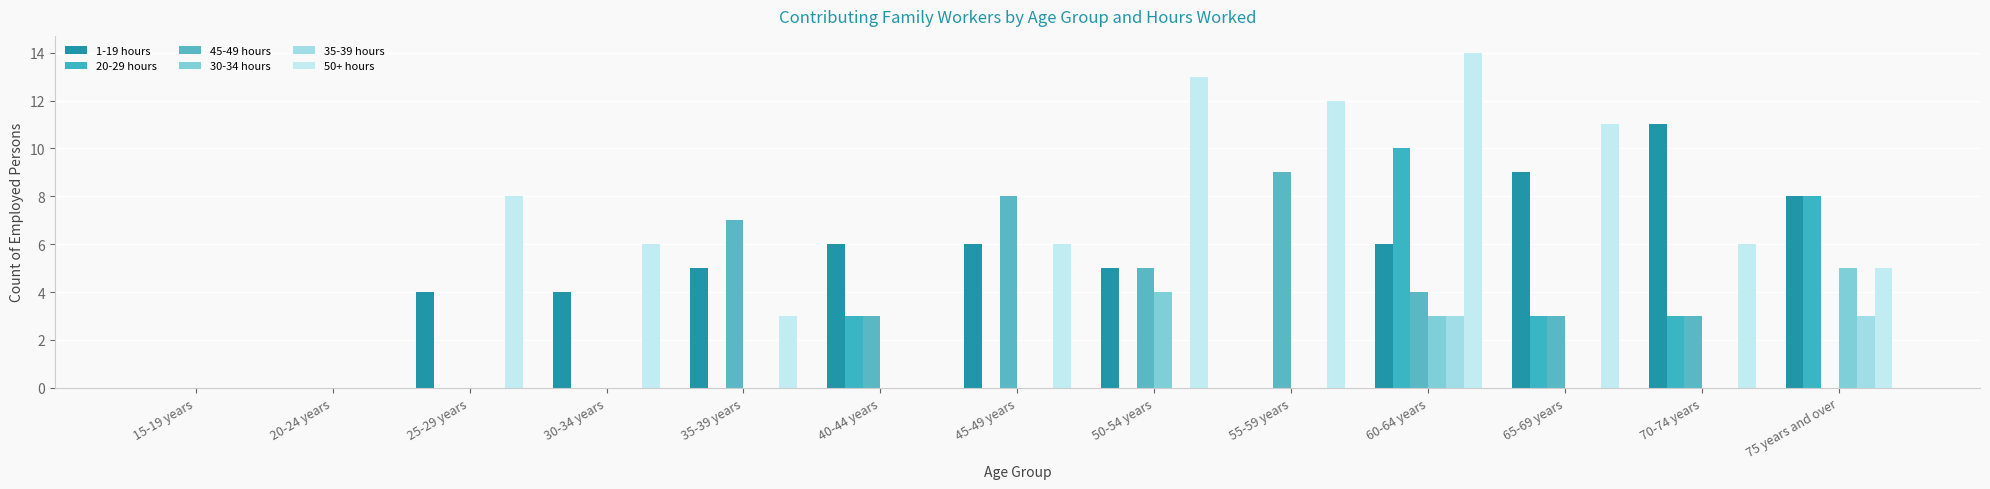

Which series changed the most between 20-24 years and 30-34 years?

50+ hours